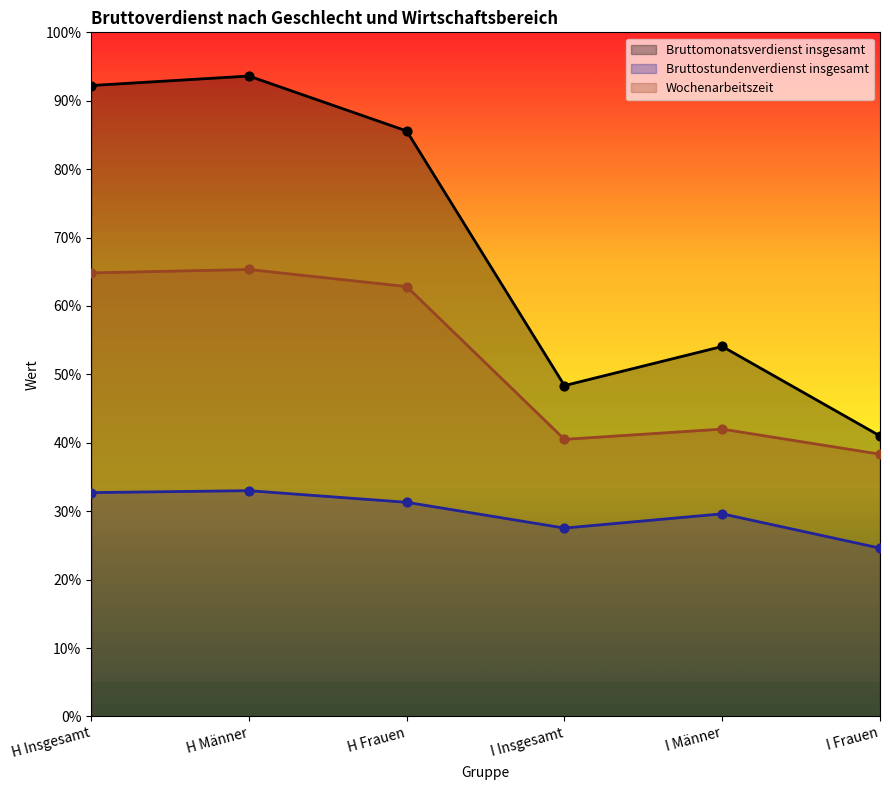

Which series has the largest Y range (max minus min)?

Bruttomonatsverdienst insgesamt